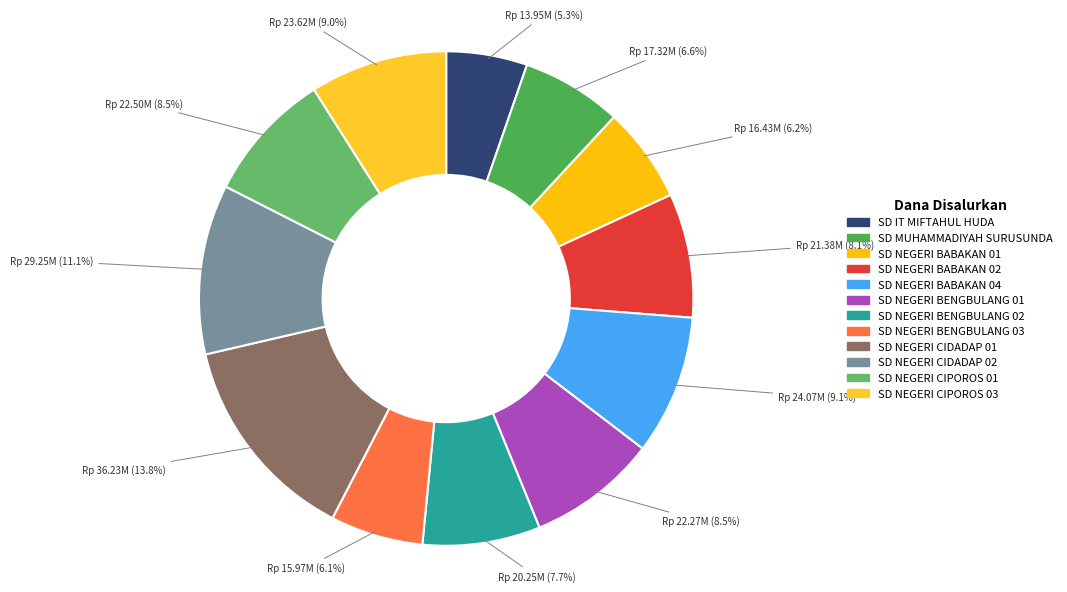

The SD NEGERI CIDADAP 01 slice represents 7% of the pie. True or false?

False